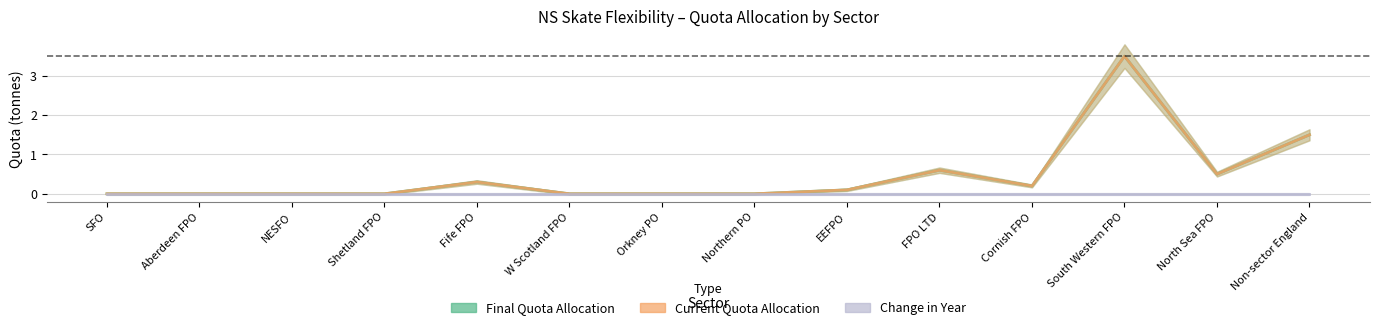

The value of Current Quota Allocation at South Western FPO is 2.2. True or false?

False